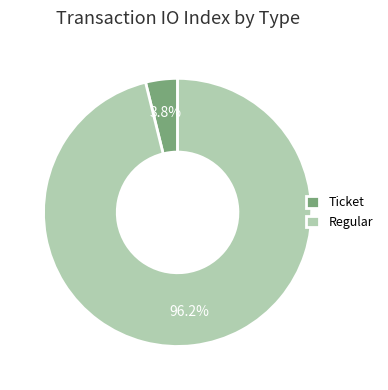

Rank the categories by value from highest to lowest.

Regular, Ticket